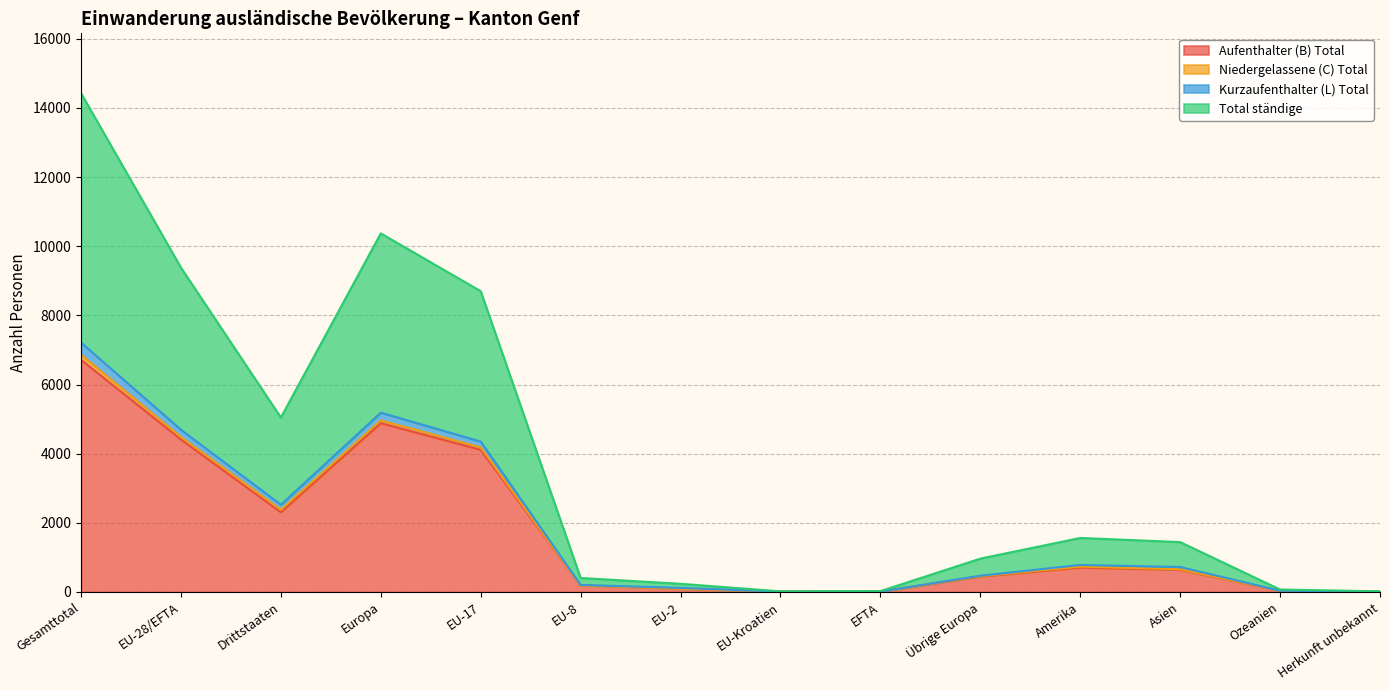

The value of Kurzaufenthalter (L) Total at EFTA is 12. True or false?

True